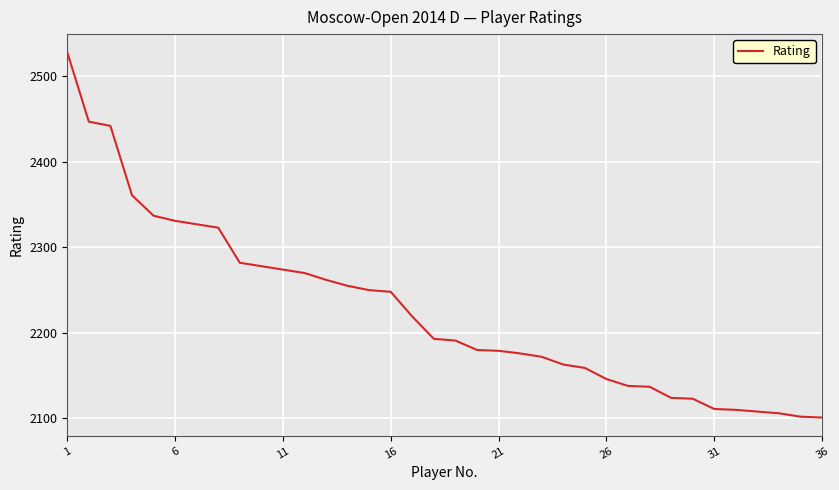

What is the difference between the maximum and minimum values?

427